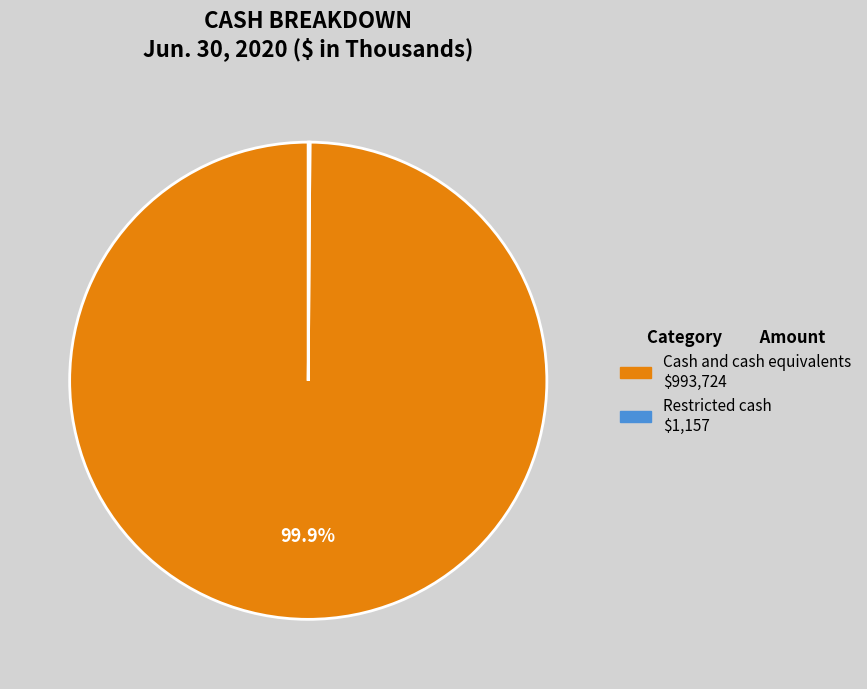

Which category accounts for the majority?

Cash and cash equivalents